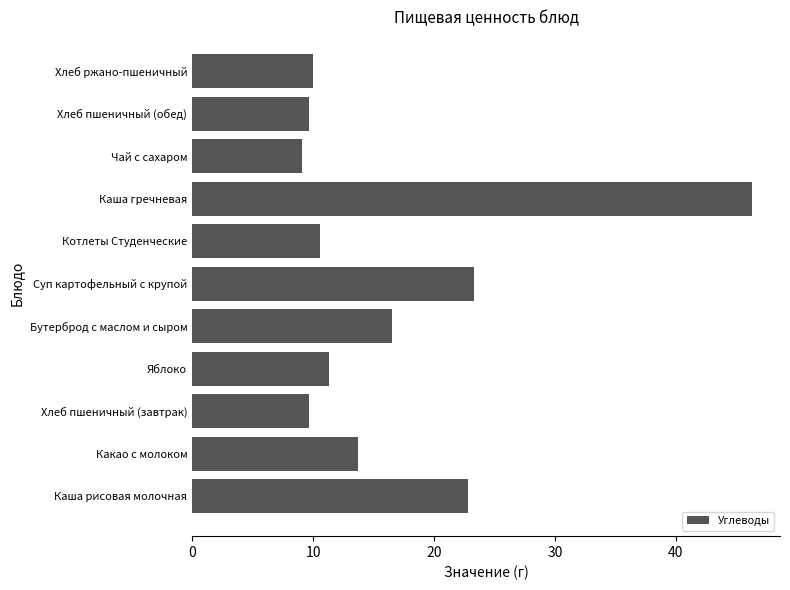

Is it true that the value at Каша гречневая is 46.3?

True